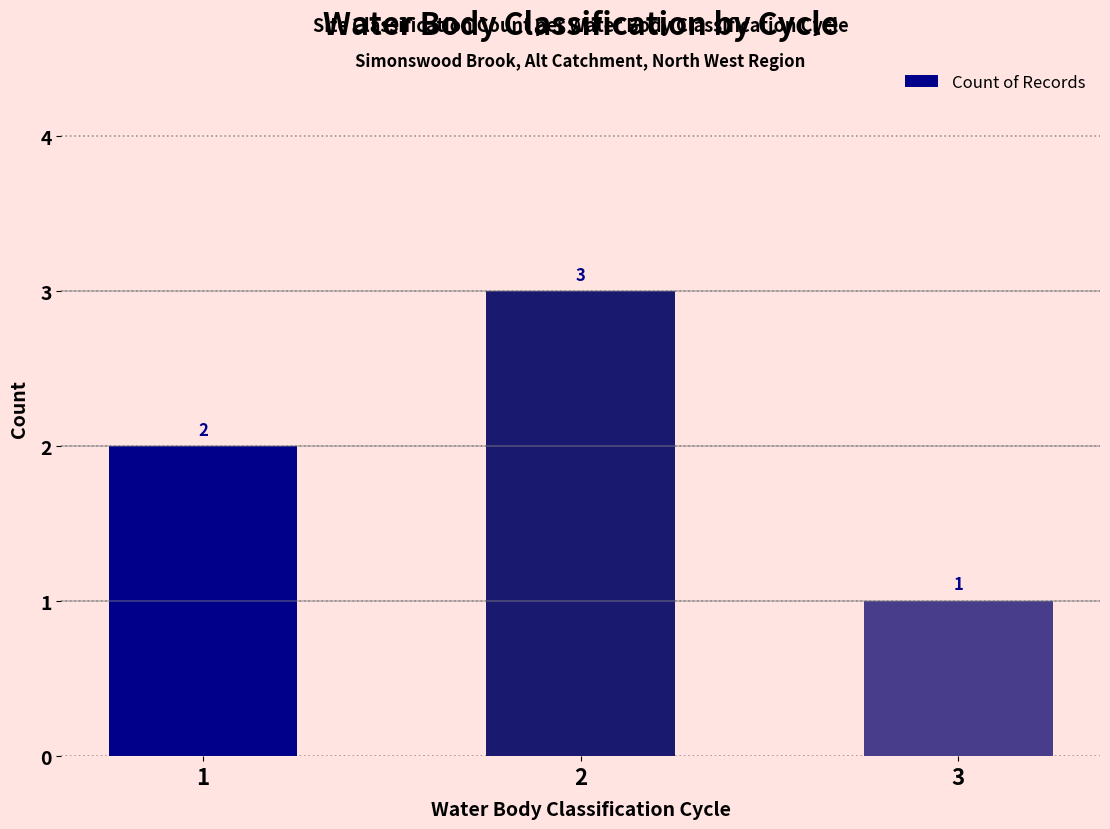

Rank the categories by value from highest to lowest.

2, 1, 3